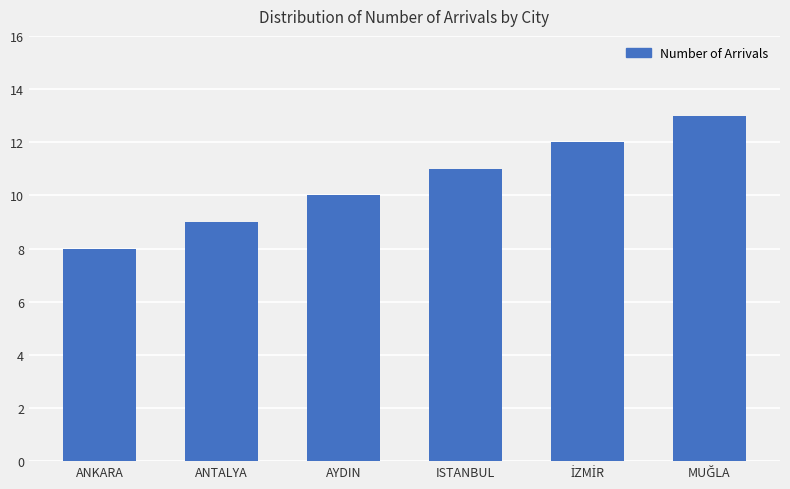

What position from the right is ANKARA?

6